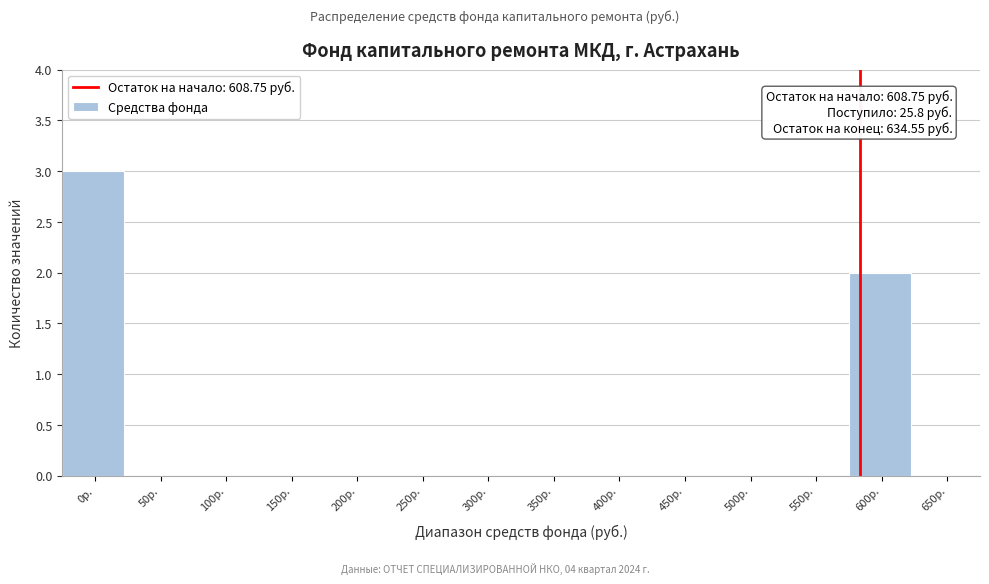

Reading right to left, extract all data points from this chart.

650р.=0	600р.=2	550р.=0	500р.=0	450р.=0	400р.=0	350р.=0	300р.=0	250р.=0	200р.=0	150р.=0	100р.=0	50р.=0	0р.=3